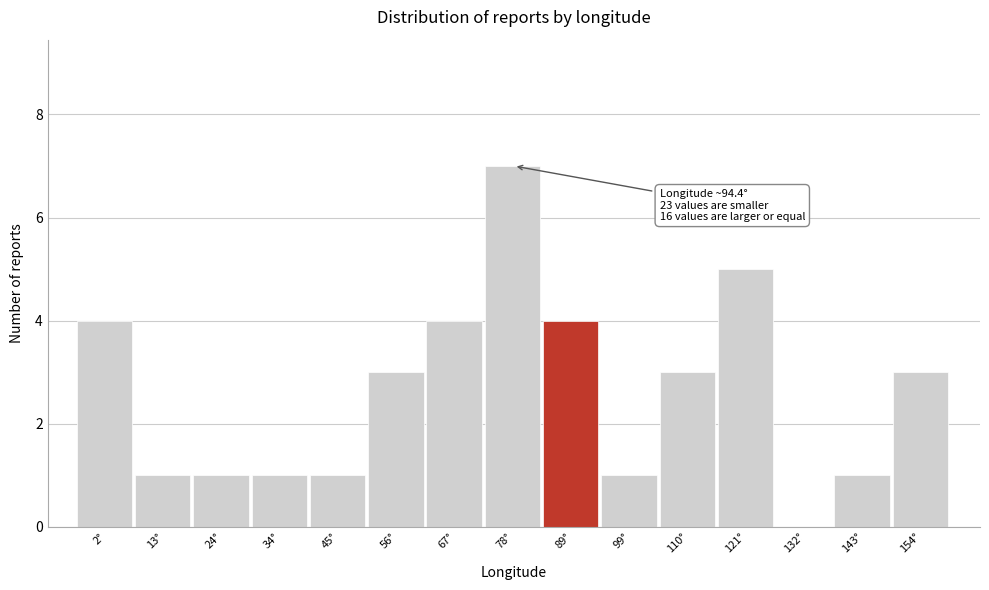

Reading left to right, what are all the values shown in this chart?

2°=4	13°=1	24°=1	34°=1	45°=1	56°=3	67°=4	78°=7	89°=4	99°=1	110°=3	121°=5	132°=0	143°=1	154°=3